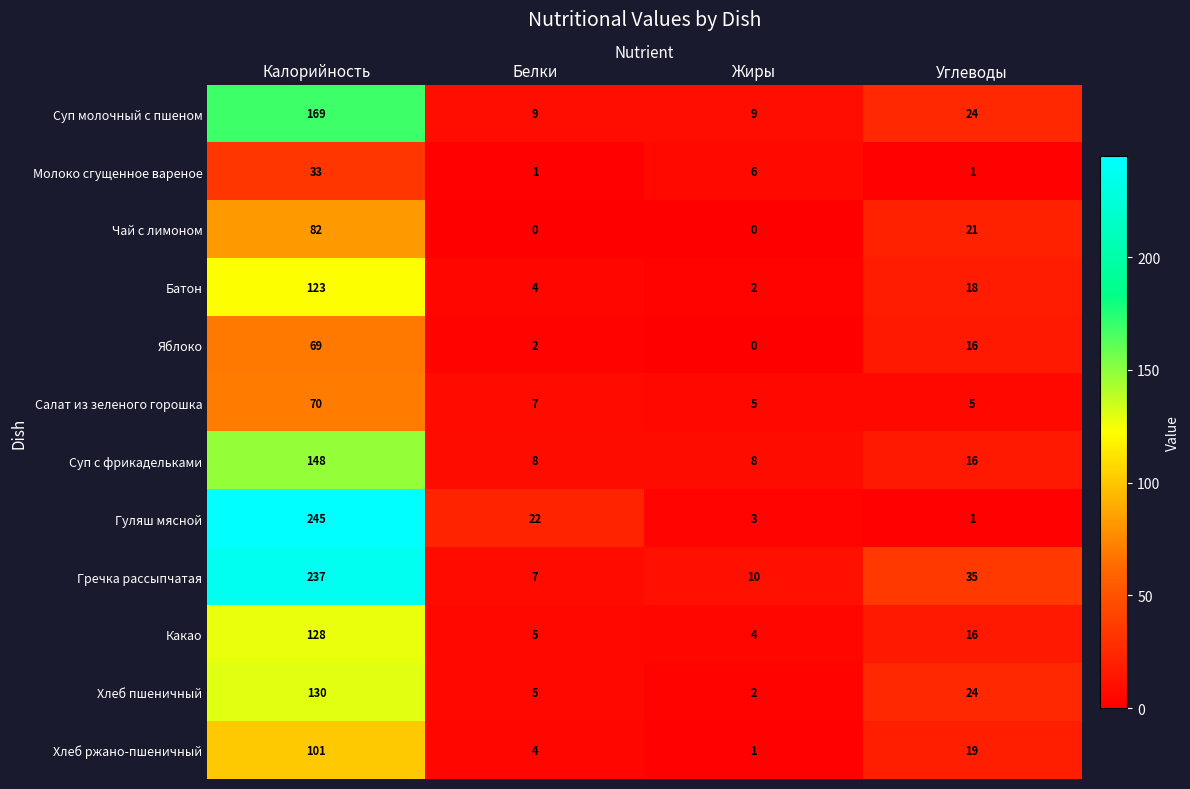

List the labels in order of Хлеб ржано-пшеничный value, smallest first.

Жиры, Белки, Углеводы, Калорийность